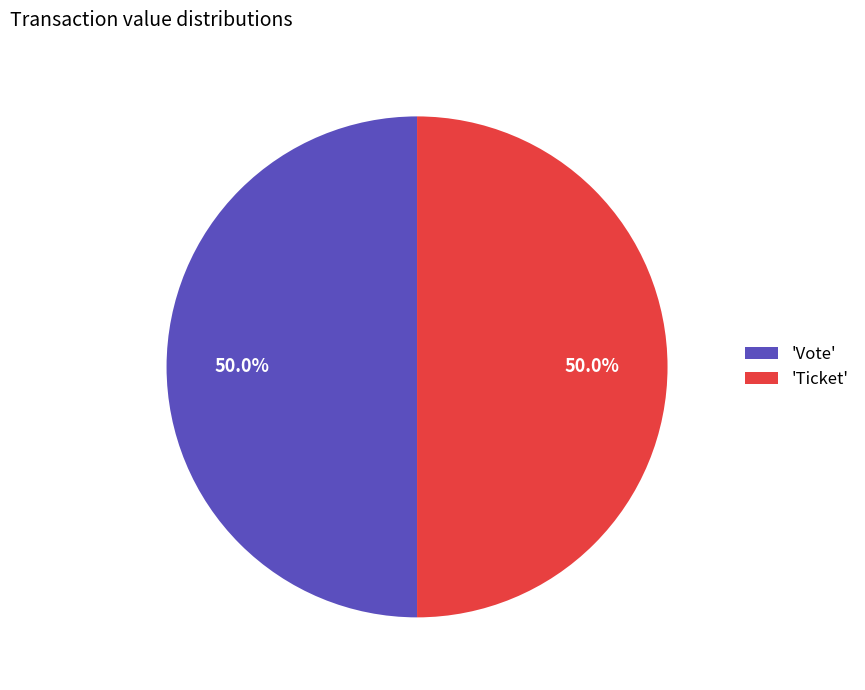

To the nearest percent, what is the difference between the largest and smallest slice percentages?

0%